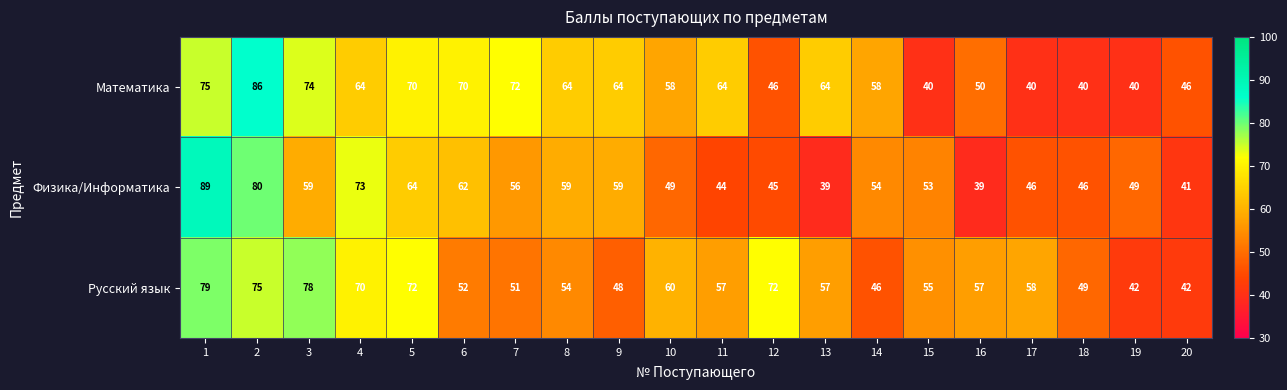

List the series in order of their peak value, highest first.

Физика/Информатика, Математика, Русский язык